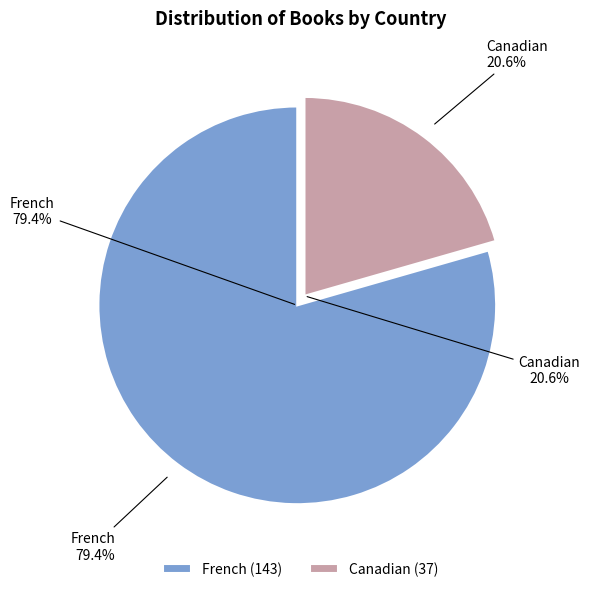

What portion of the pie excludes Canadian?

79.4%